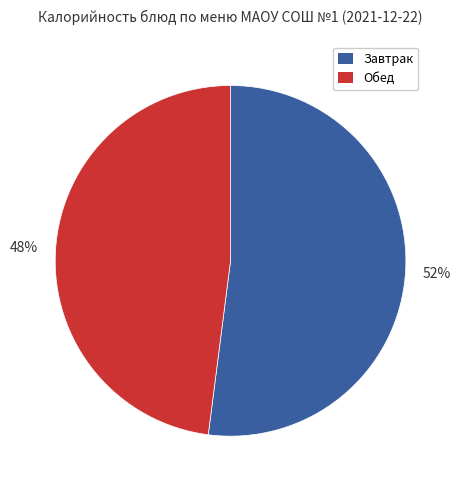

Rank the categories by value from lowest to highest.

Обед, Завтрак